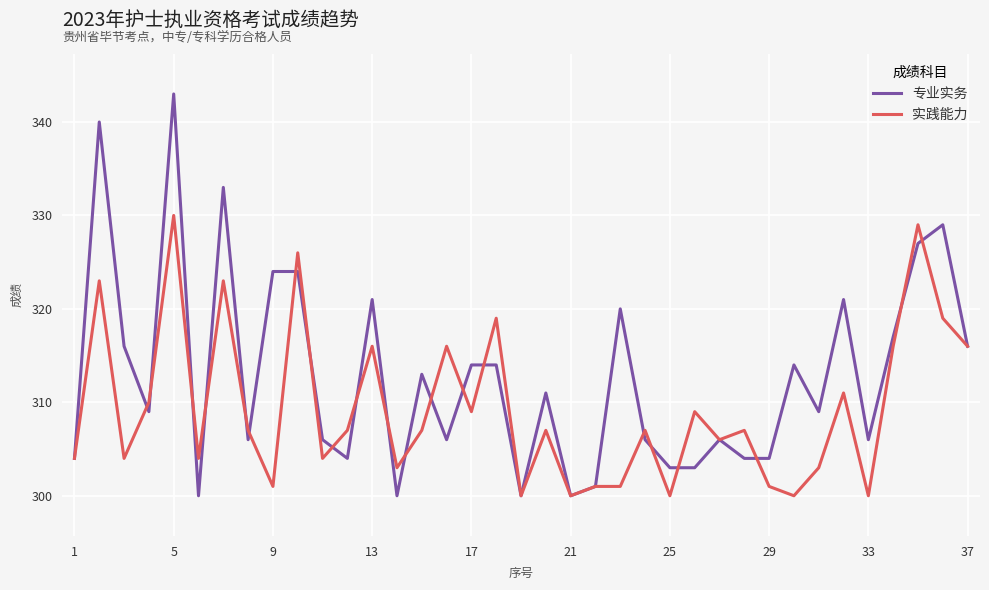

Which series has the widest spread of values?

专业实务